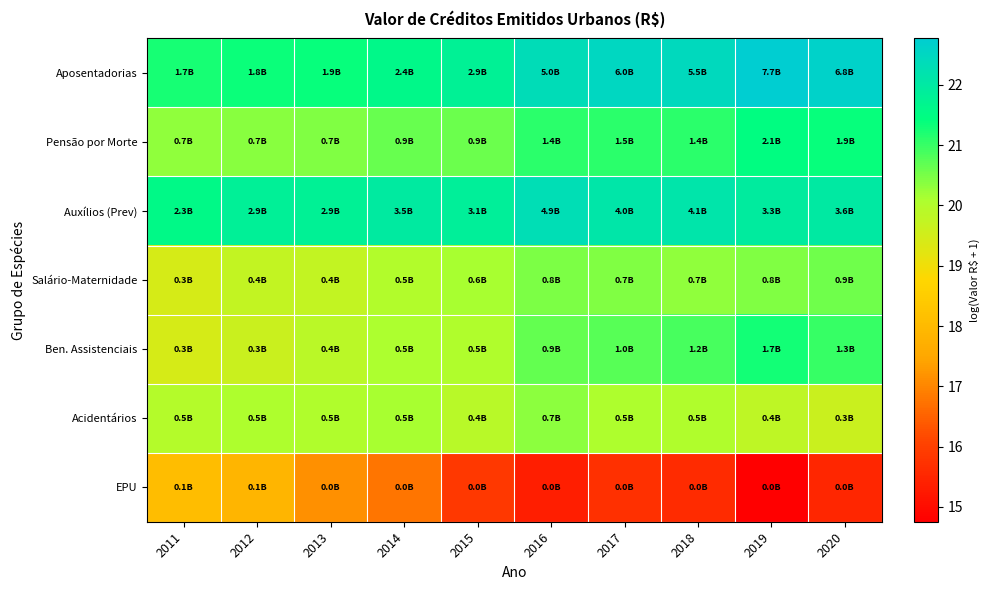

At which category is the sum across all series the highest?

2020